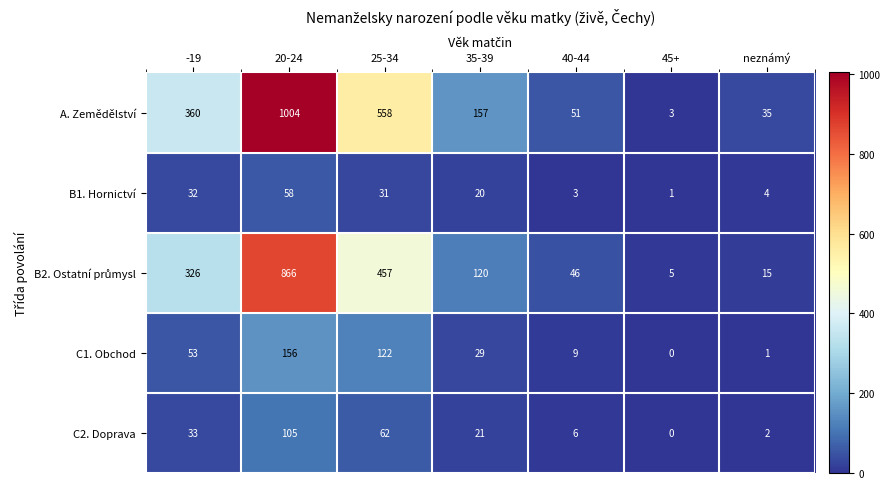

What is the total value across all series at 20-24?

2189